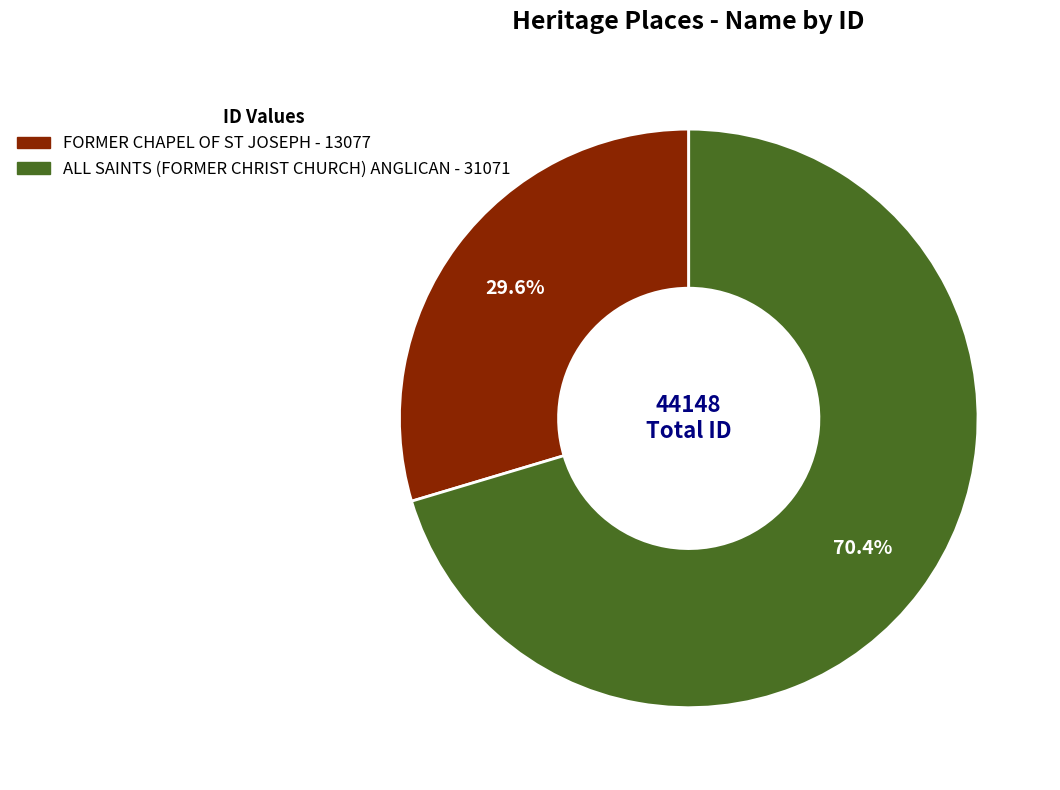

True or false: FORMER CHAPEL OF ST JOSEPH accounts for 30% of the total.

True